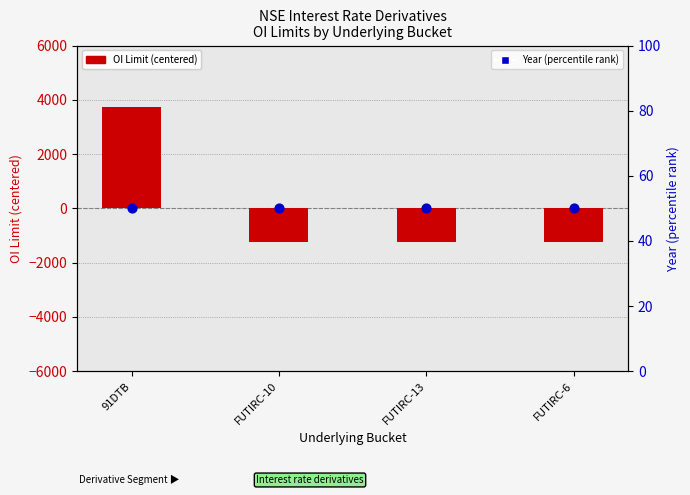

Which series has the largest total across all categories?

Year (percentile)